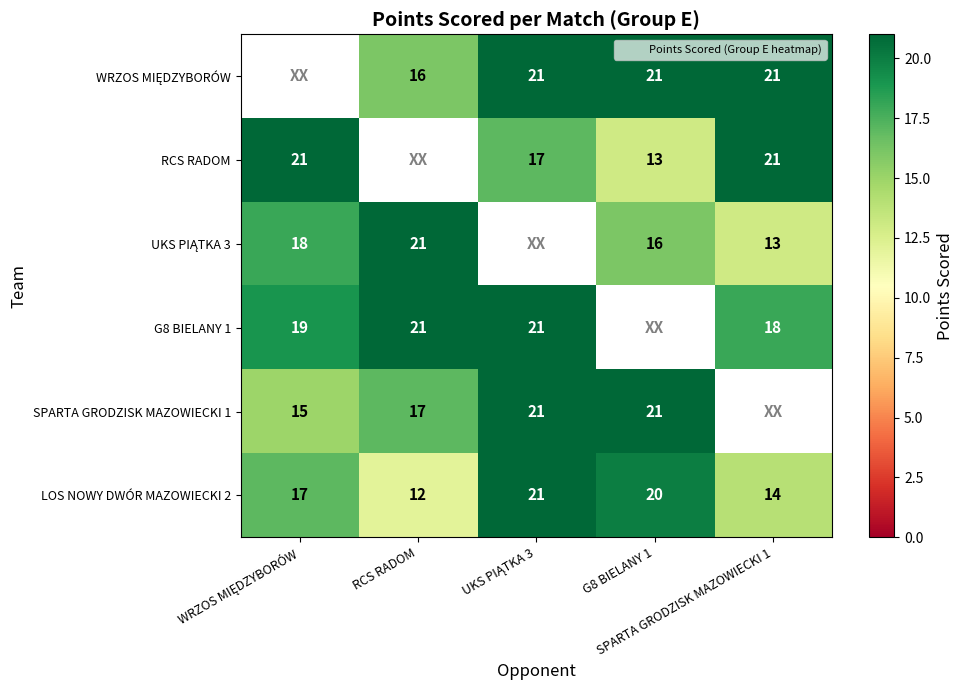

How many LOS NOWY DWÓR MAZOWIECKI 2 values are between 14 and 20?

3